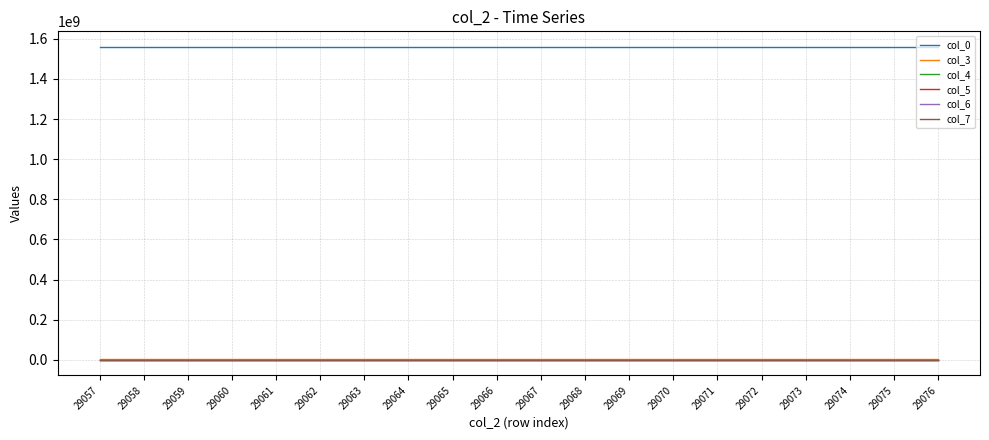

Is the value of col_0 at 29057 greater than the value of col_5 at 29062?

Yes